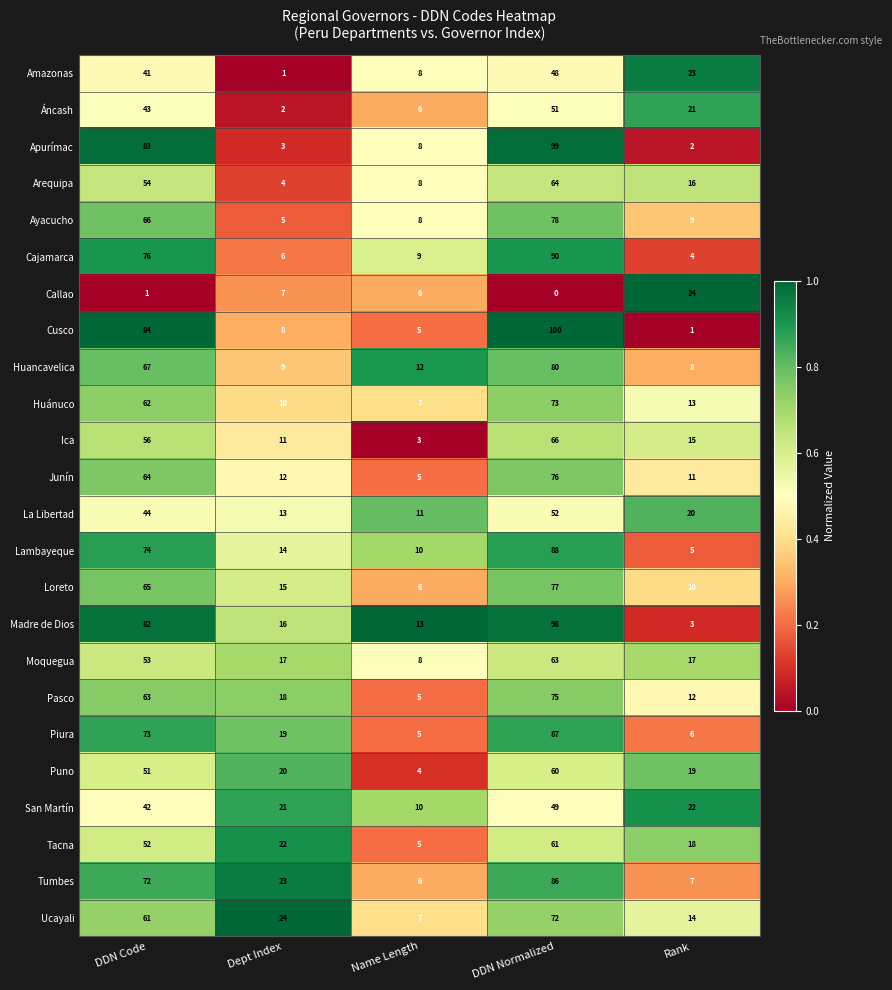

The value of Madre de Dios at DDN Code is 82. True or false?

True